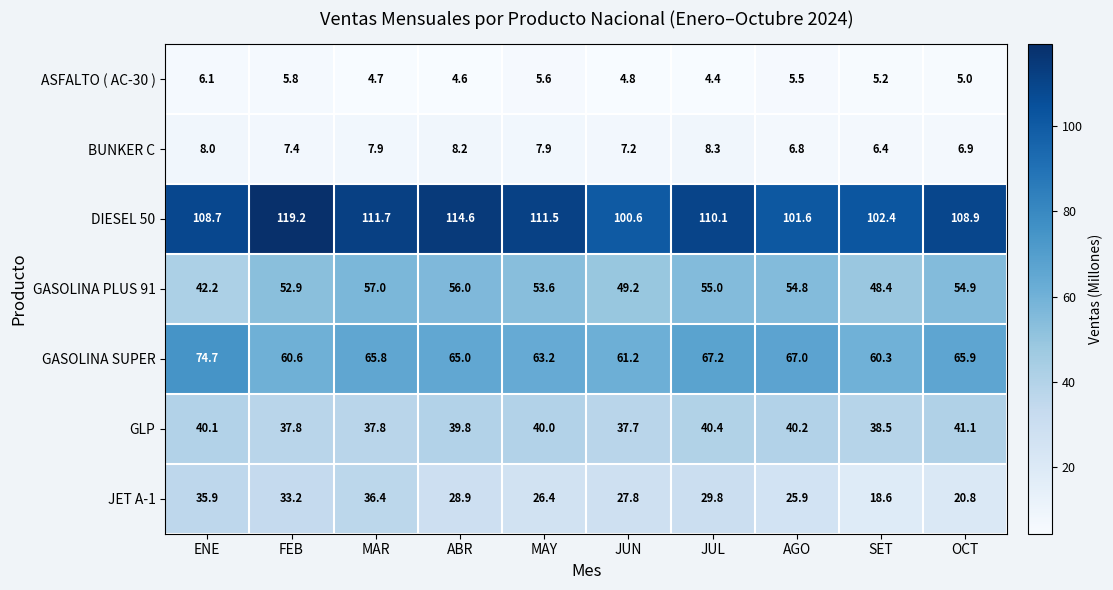

What is the lowest value of the GASOLINA PLUS 91 series?

42.2